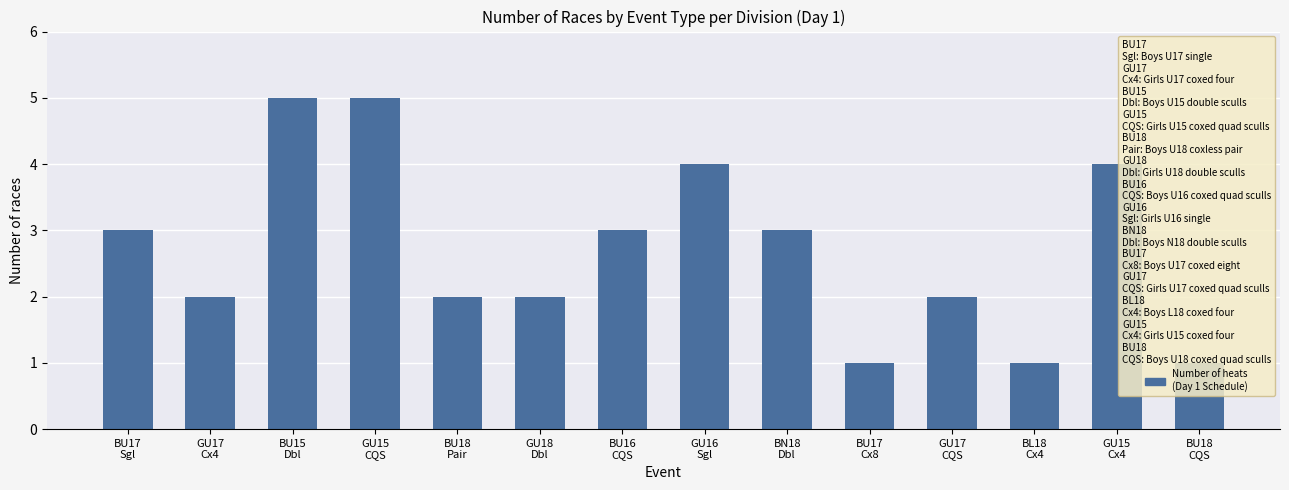

What is the difference between the maximum and second lowest values?

4